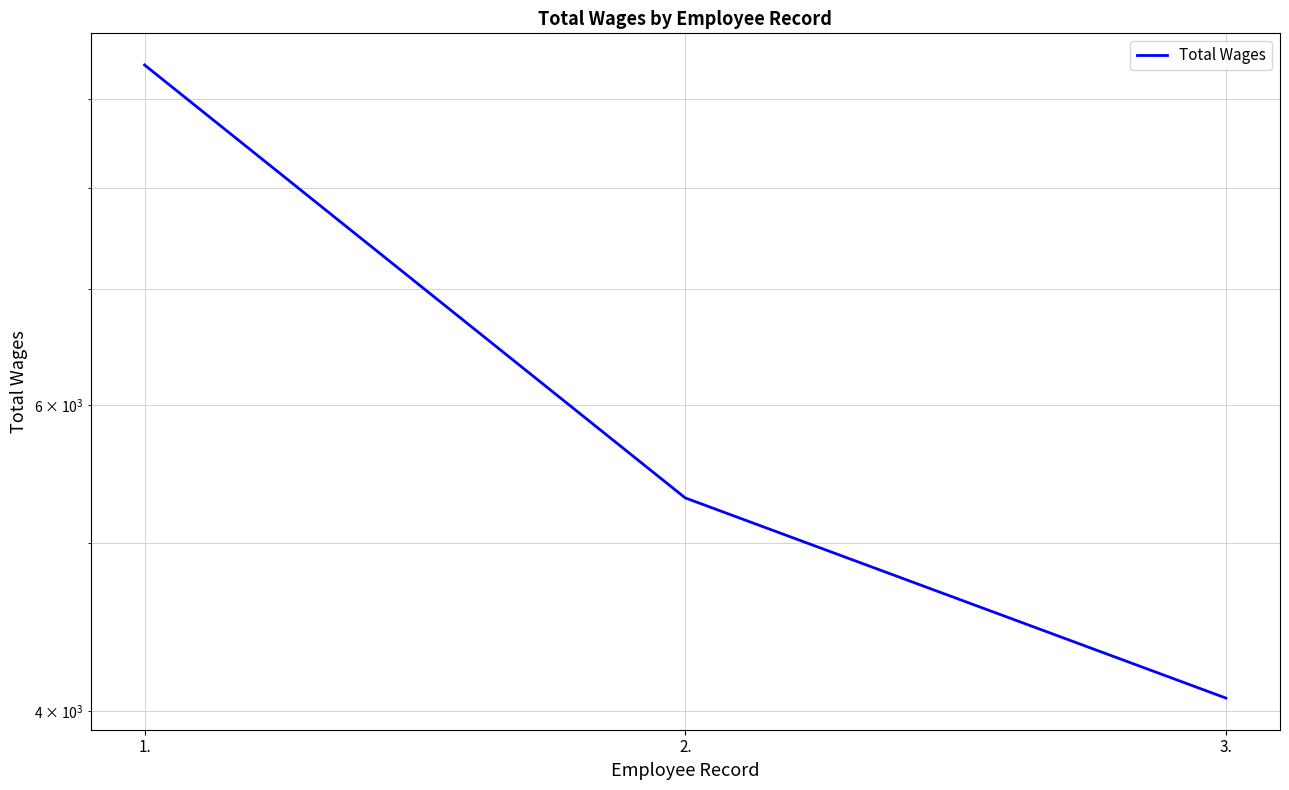

What is the greatest value displayed?

9411